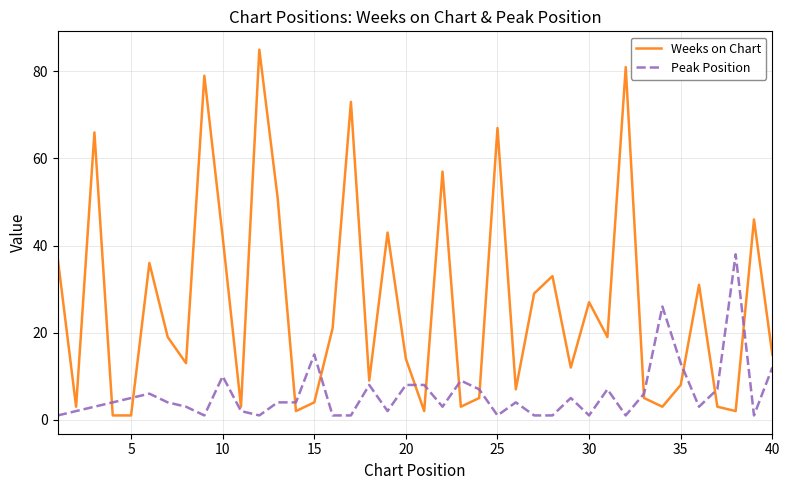

List the series in order of their peak value, lowest first.

Peak Position, Weeks on Chart